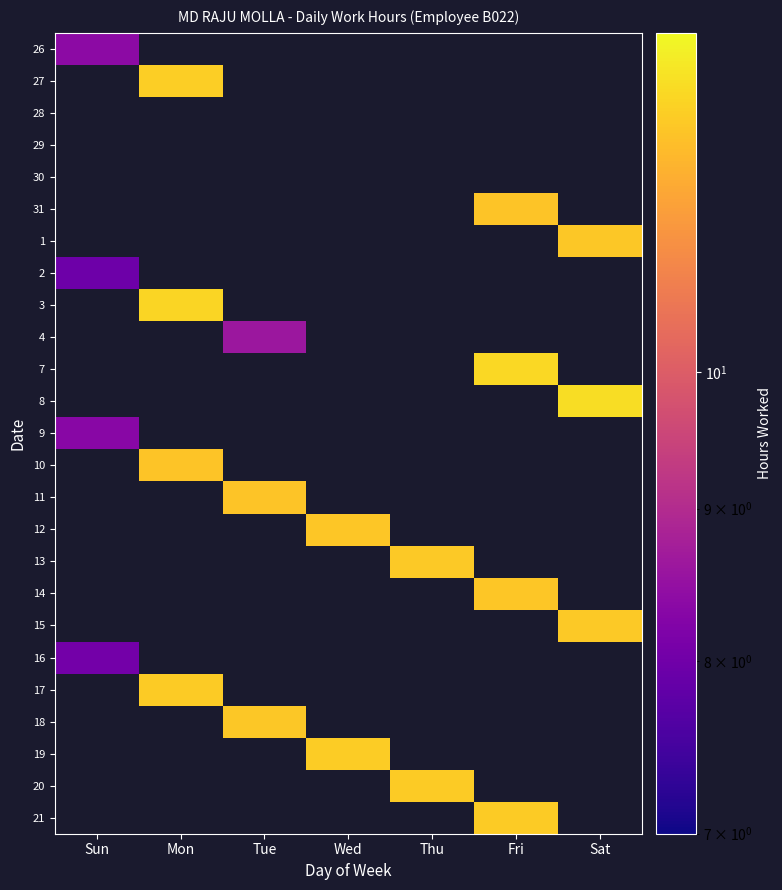

What is the minimum value shown in the chart?

8.0